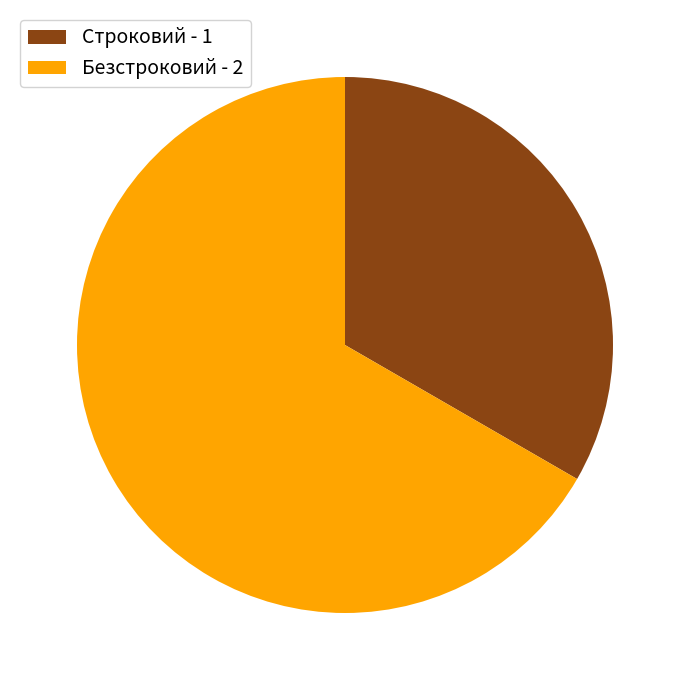

How many slices are in this pie chart?

2